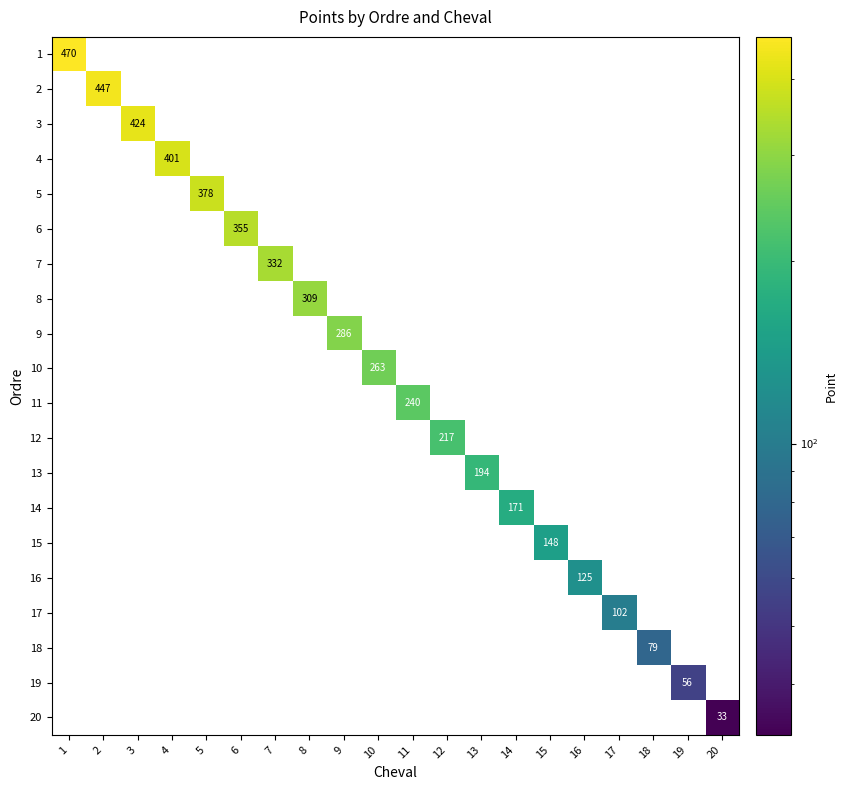

What is the sum of all 8 values?

309